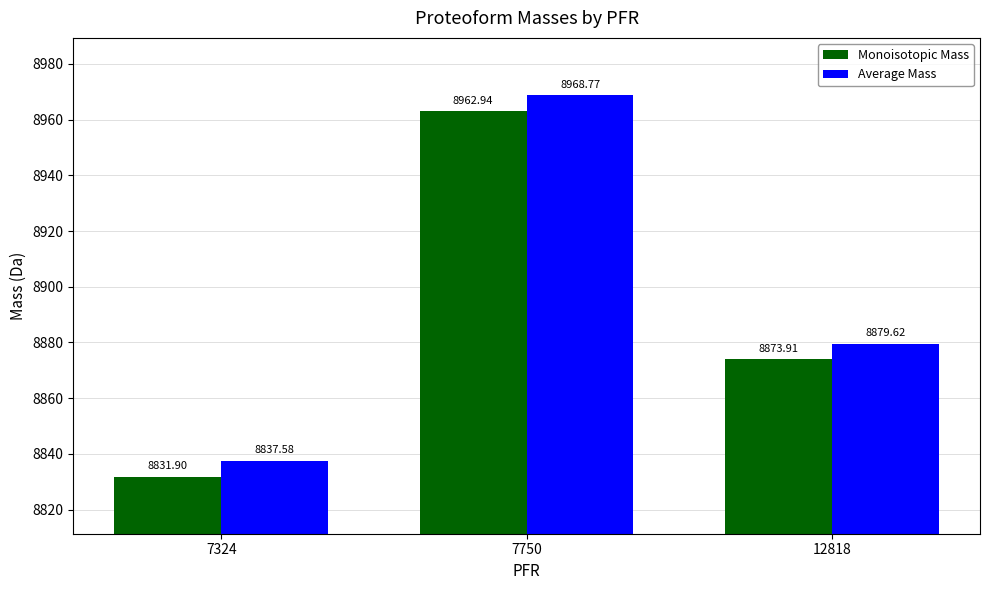

How many groups of bars are there?

3